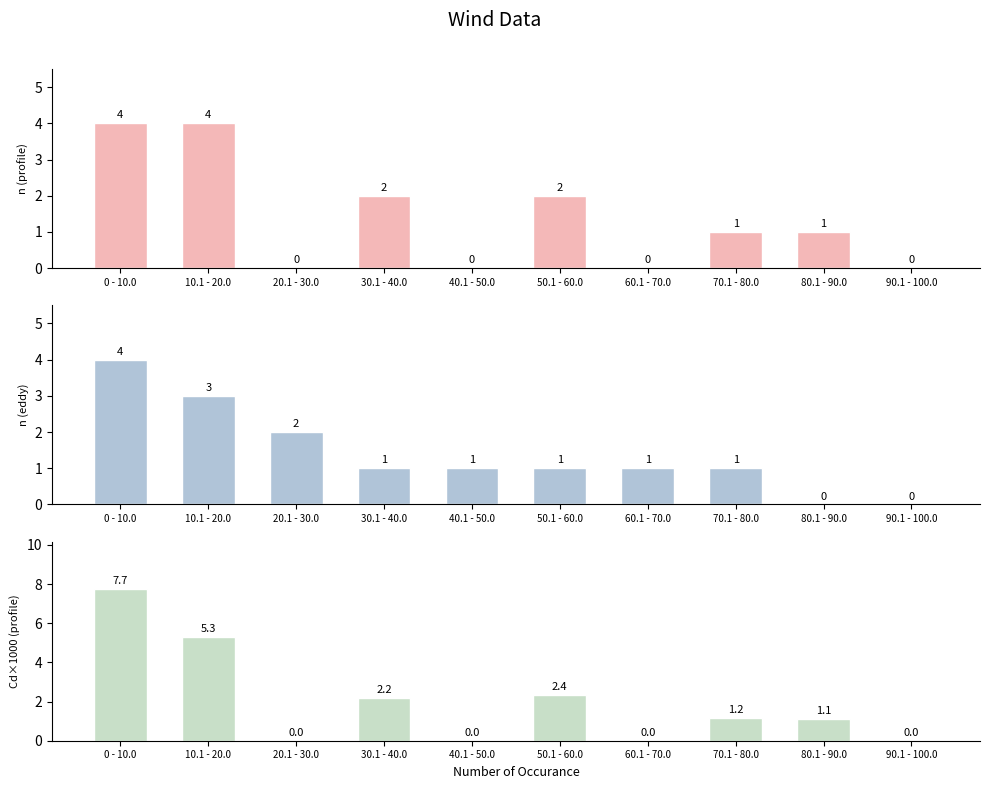

What is the total value across all series at 50.1 - 60.0?

5.3